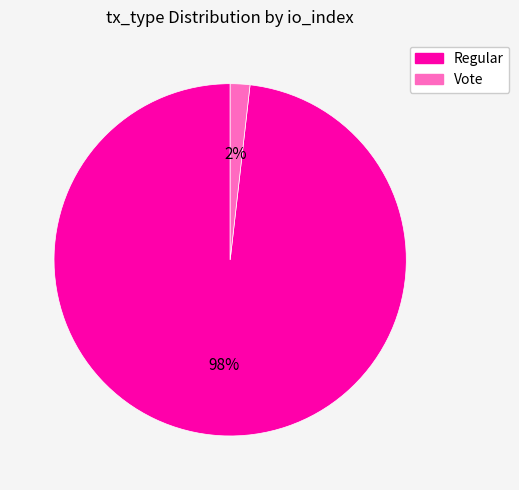

Is there a majority slice in this chart?

Yes